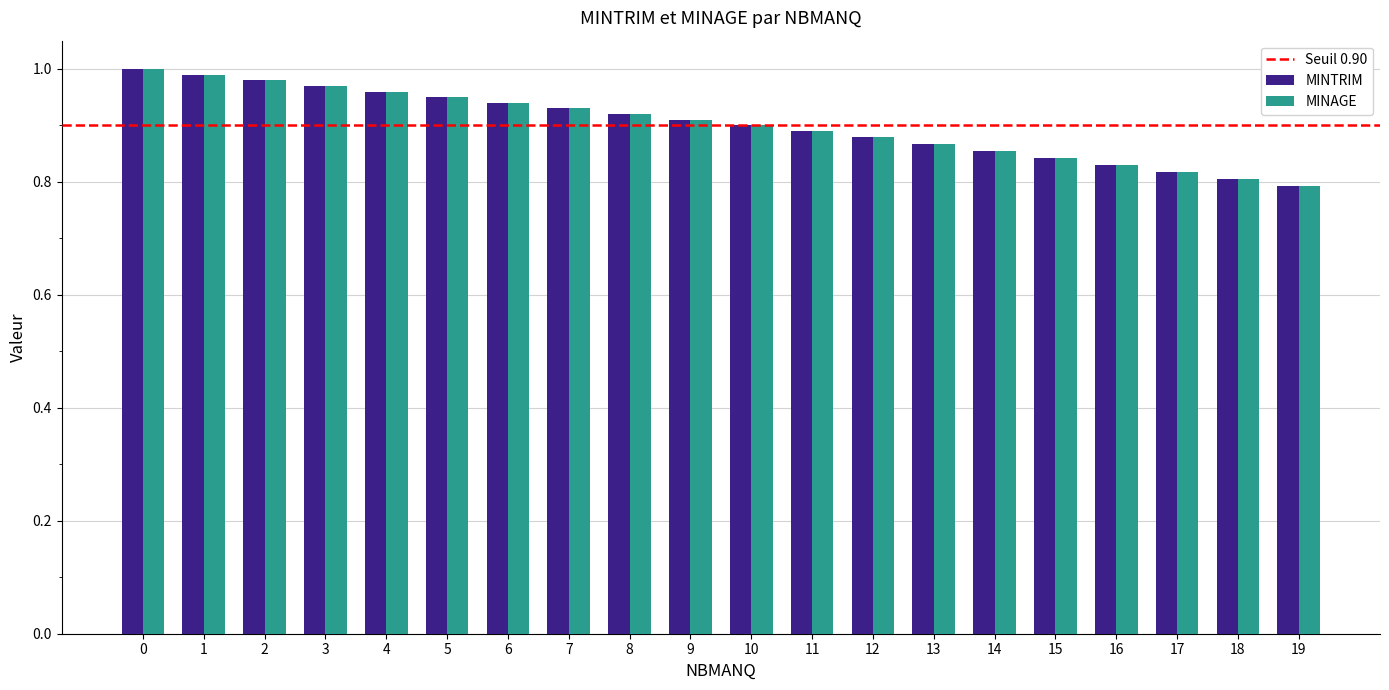

What is the sum of all MINTRIM values?

18.0